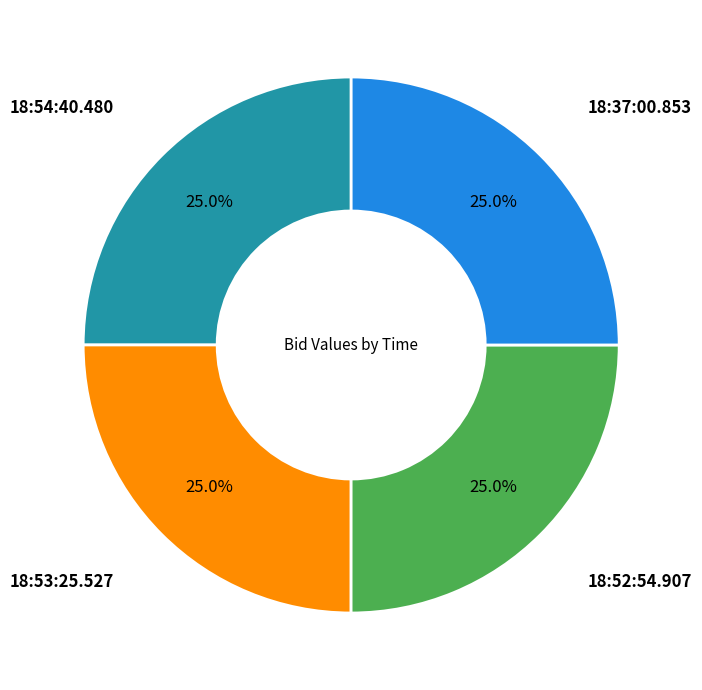

Is there any slice that represents more than half of the pie?

No